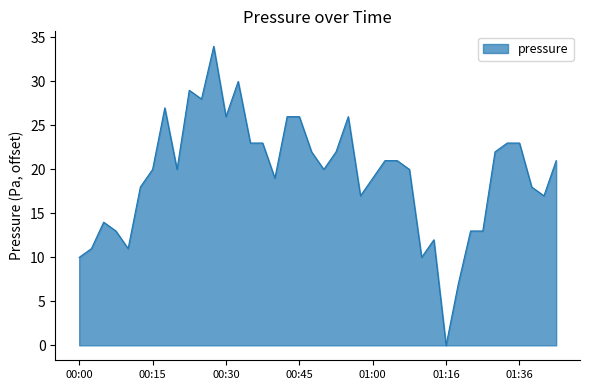

Reading left to right, list all the values displayed in this chart.

10	11	14	13	11	18	20	27	20	29	28	34	26	30	23	23	19	26	26	22	20	22	26	17	19	21	21	20	10	12	0	7	13	13	22	23	23	18	17	21